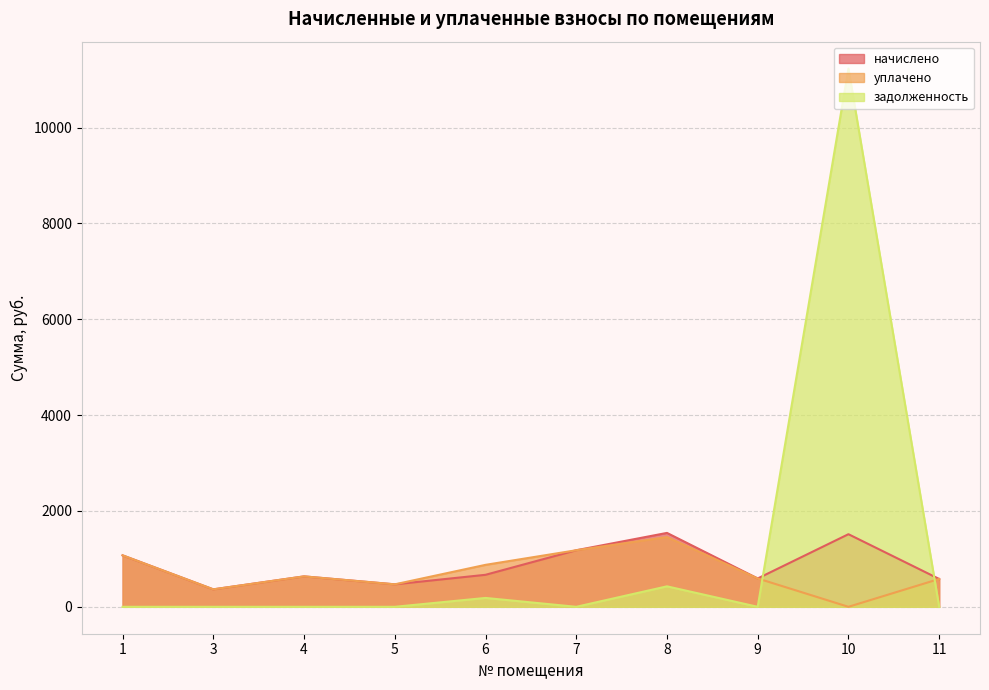

What is the lowest value of the начислено series?

364.5